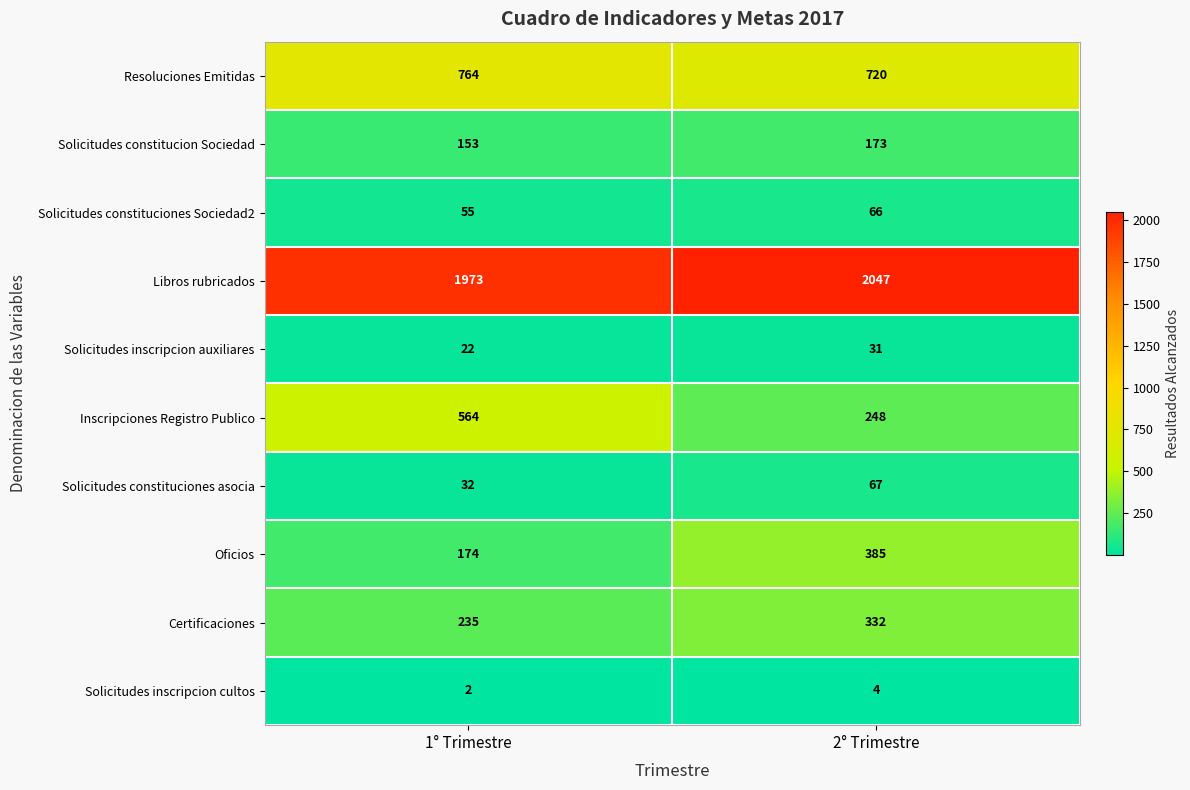

List the series in order of their peak value, highest first.

Libros rubricados, Resoluciones Emitidas, Inscripciones Registro Publico, Oficios, Certificaciones, Solicitudes constitucion Sociedad, Solicitudes constituciones asocia, Solicitudes constituciones Sociedad2, Solicitudes inscripcion auxiliares, Solicitudes inscripcion cultos